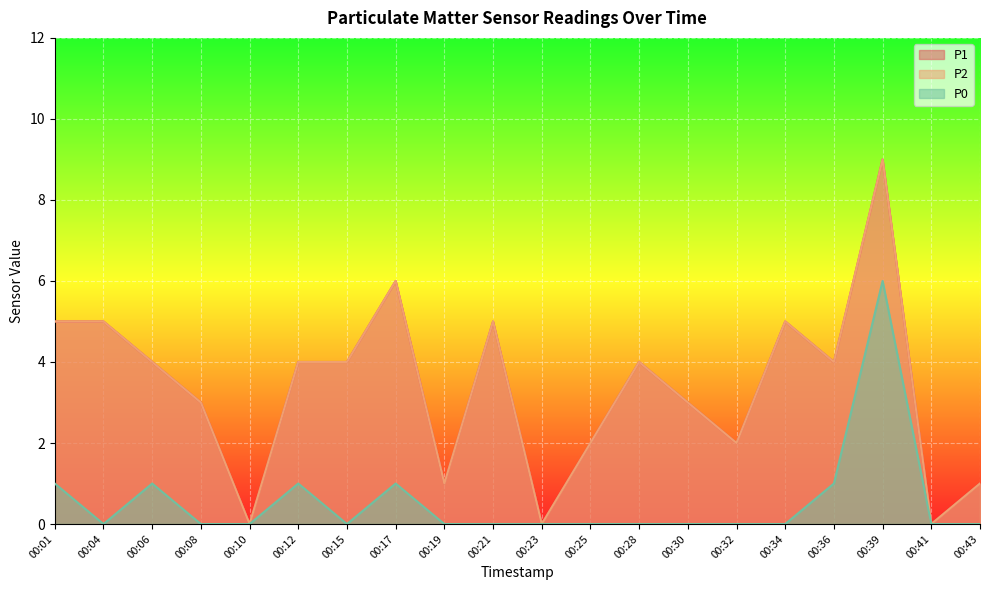

What value does the P0 series have at 00:12?

1